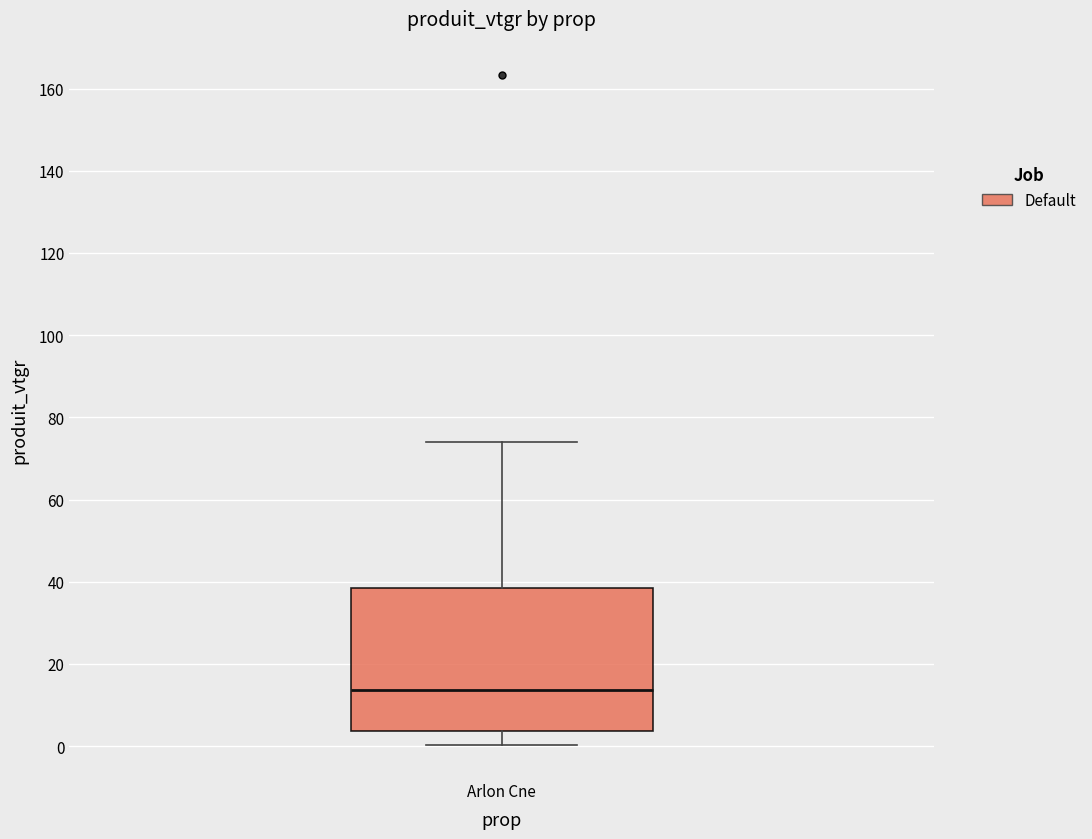

Transcribe this box plot: give where the median line is, the range the box spans, and where the two whiskers end, as read against the y-axis. The values are not printed on the chart, so give them approximately, as read against the axis.

median 14, box 4 to 38, whiskers 0 to 74